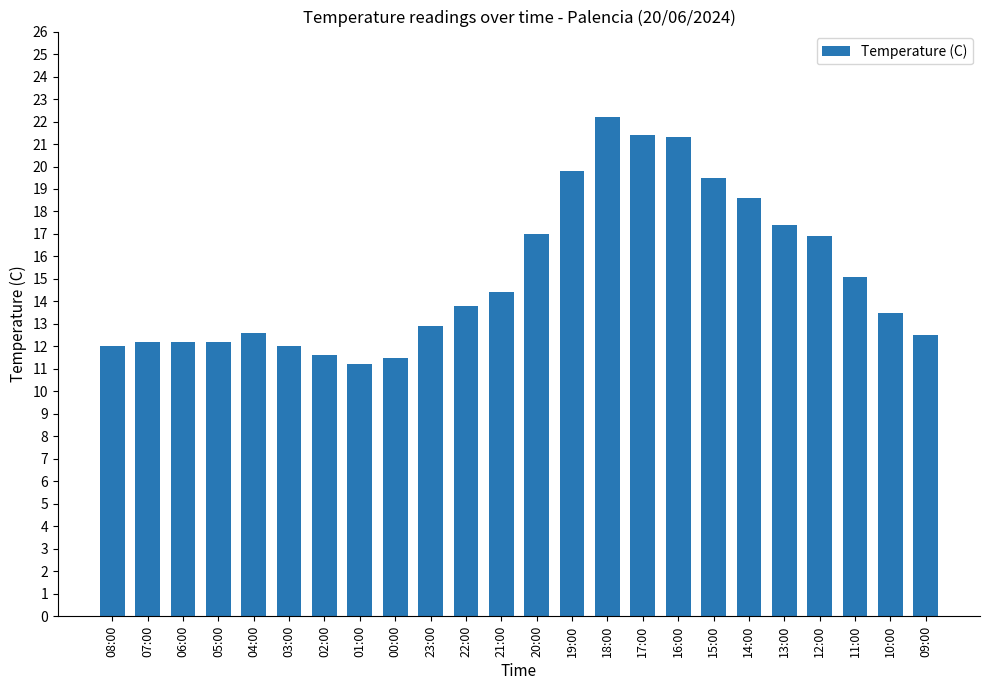

The value at 21:00 is 14.4. True or false?

True